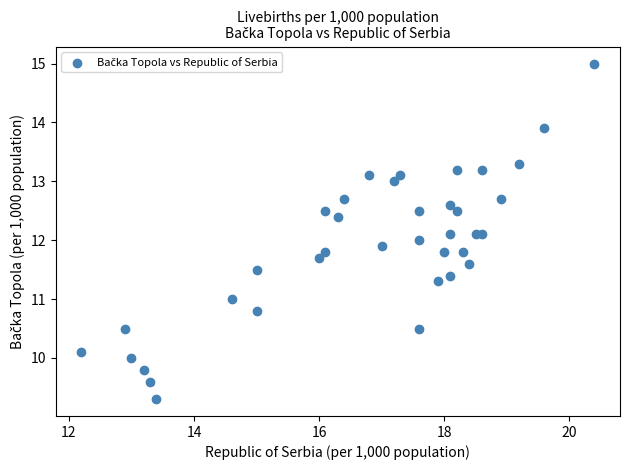

What is the range of X values (max minus min)?

8.2